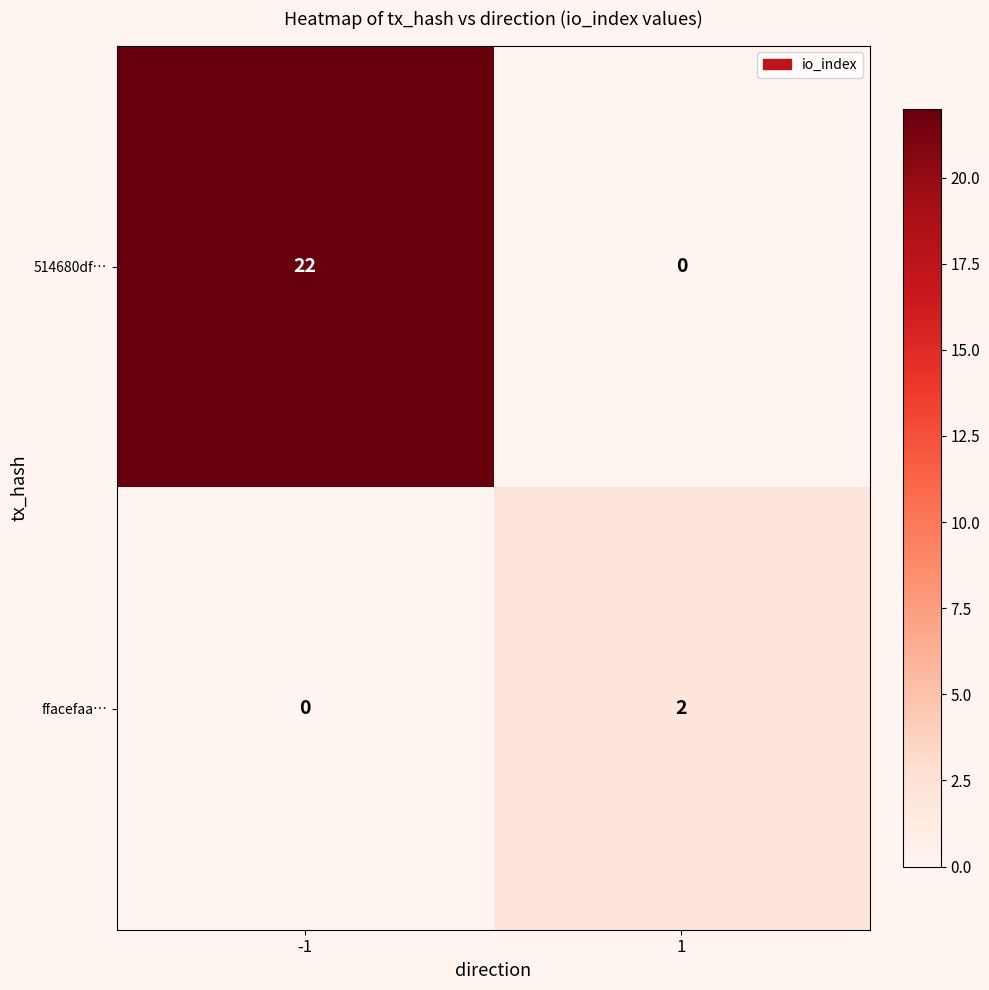

The 514680df… series shows -9 at 1. True or false?

False